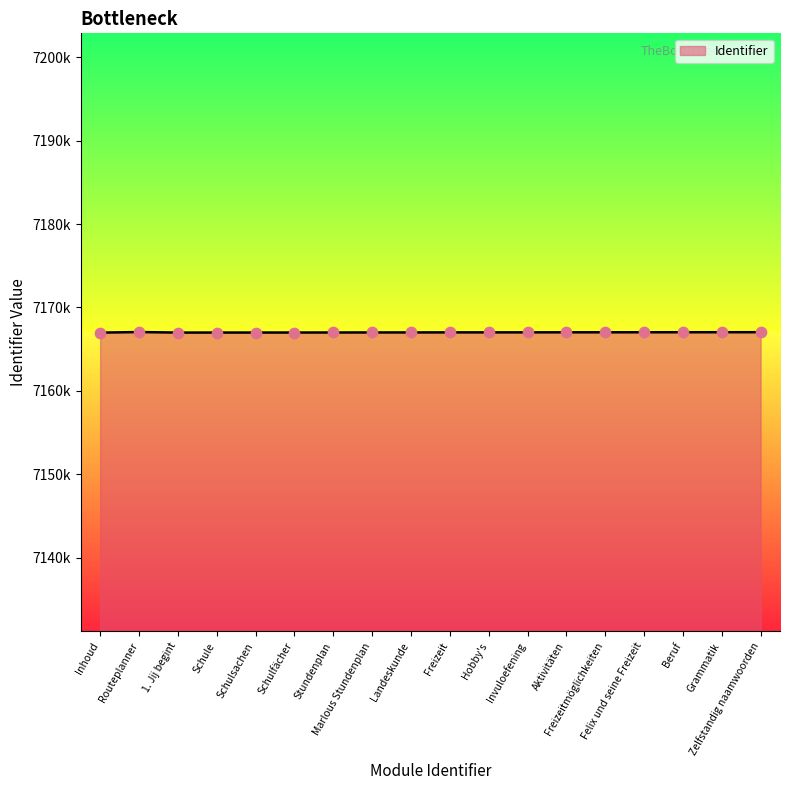

Between Aktivitäten and Schulsachen, which is larger?

Aktivitäten